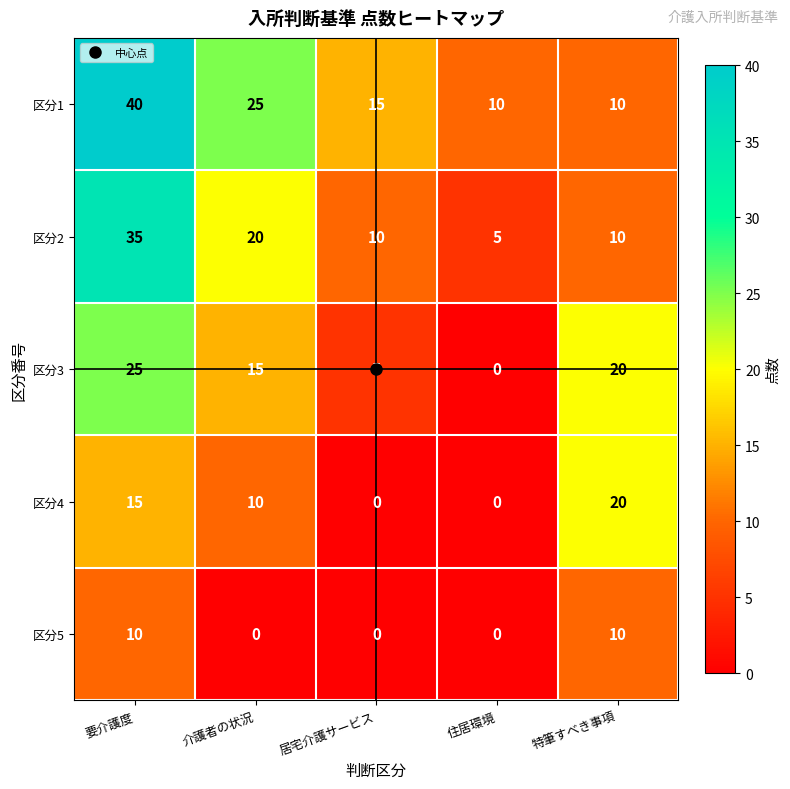

True or false: 区分5 has a value of 10 at 要介護度.

True